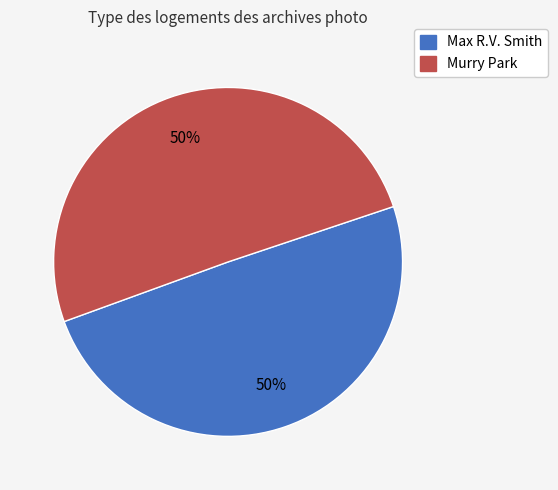

Approximately how many times larger is the value at Murry Park compared to Max R.V. Smith?

1.0